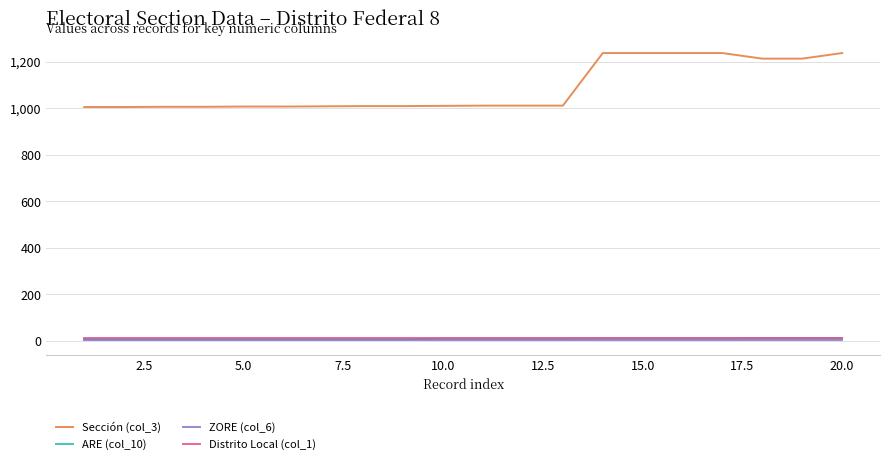

What is the maximum value shown in the chart?

1237